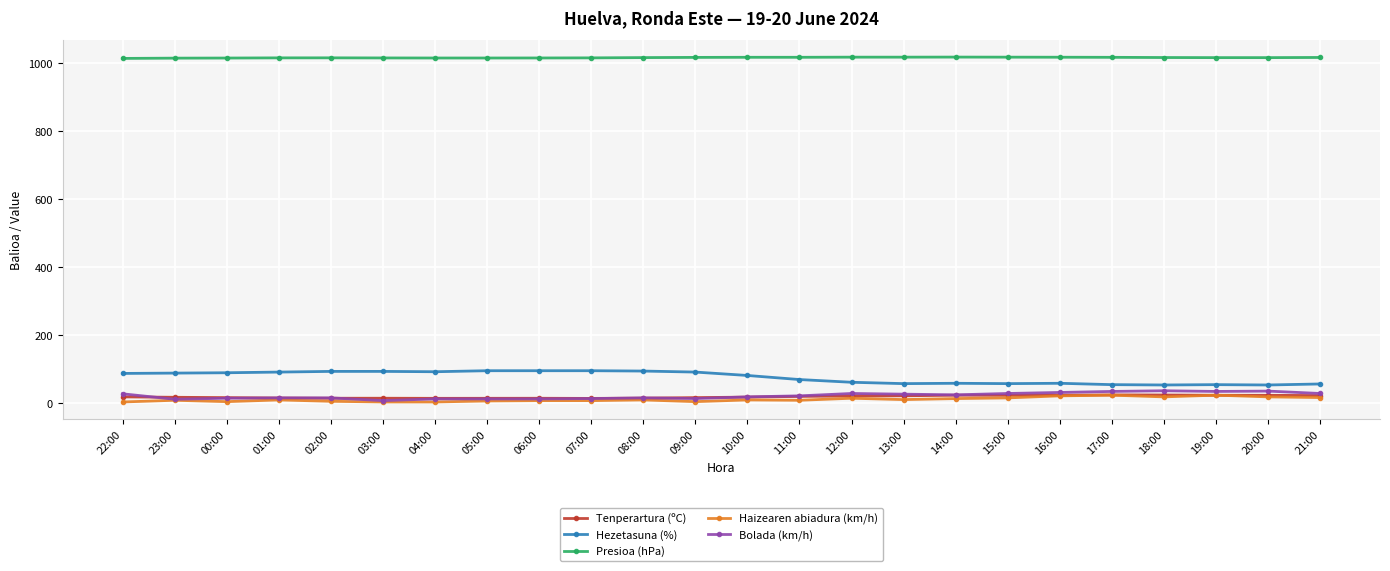

Is the value of Hezetasuna (%) at 12:00 greater than the value of Bolada (km/h) at 09:00?

Yes